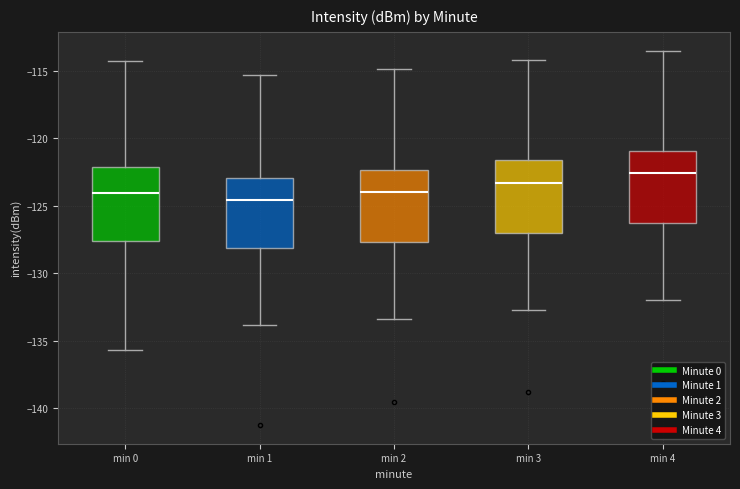

Reading left to right, transcribe this box plot: for each box, give where its median line is, the range the box spans, and where its two whiskers end, as read against the y-axis. The values are not printed on the chart, so give them approximately, as read against the axis.

min 0: median -124.0, box -127.5 to -122.0, whiskers -135.5 to -114.5
min 1: median -124.5, box -128.0 to -123.0, whiskers -134.0 to -115.5
min 2: median -124.0, box -127.5 to -122.5, whiskers -133.5 to -115.0
min 3: median -123.5, box -127.0 to -121.5, whiskers -132.5 to -114.0
min 4: median -122.5, box -126.5 to -121.0, whiskers -132.0 to -113.5